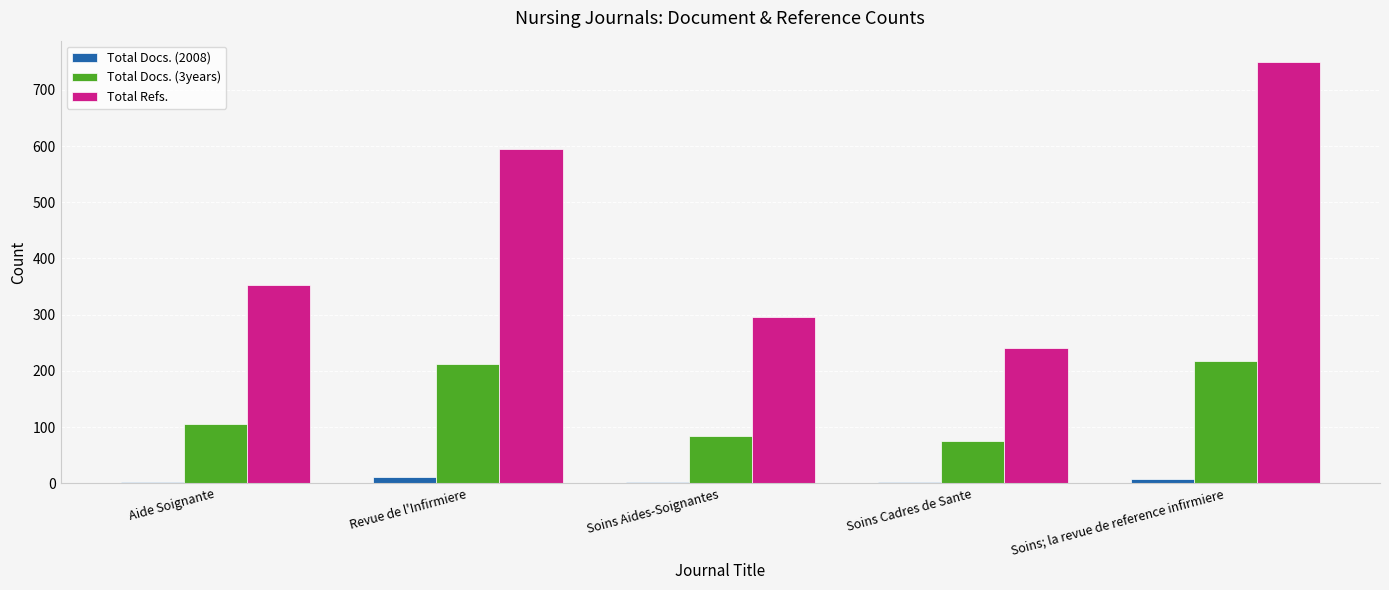

What is the value of the Total Docs. (3years) bar at the 2nd from the left?

212